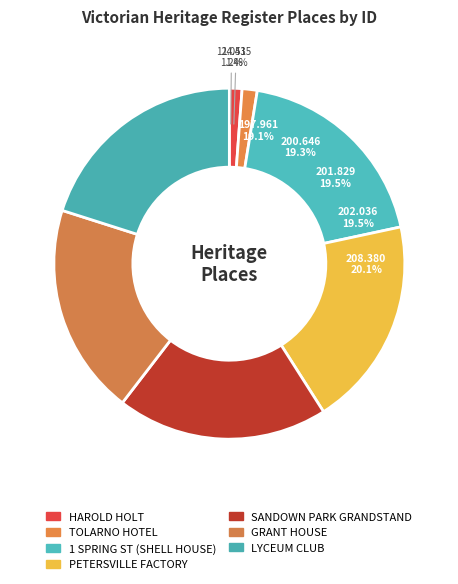

True or false: SANDOWN PARK RACECOURSE GRANDSTAND accounts for 19% of the total.

True